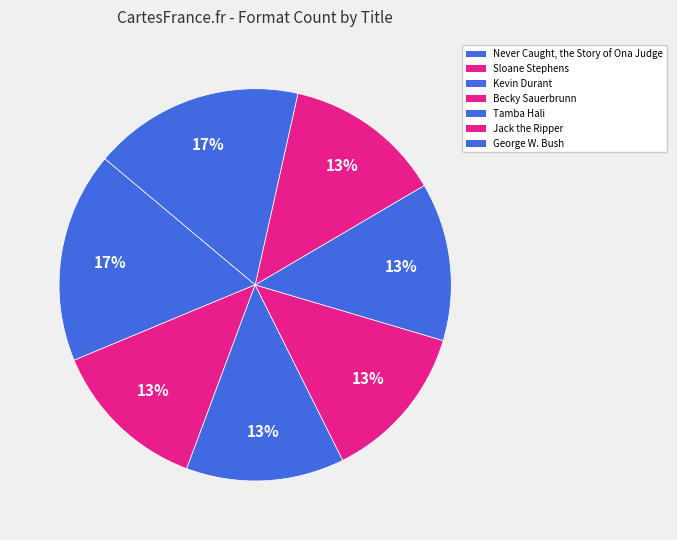

To the nearest percent, what is the combined percentage of George W. Bush and Jack the Ripper?

30%